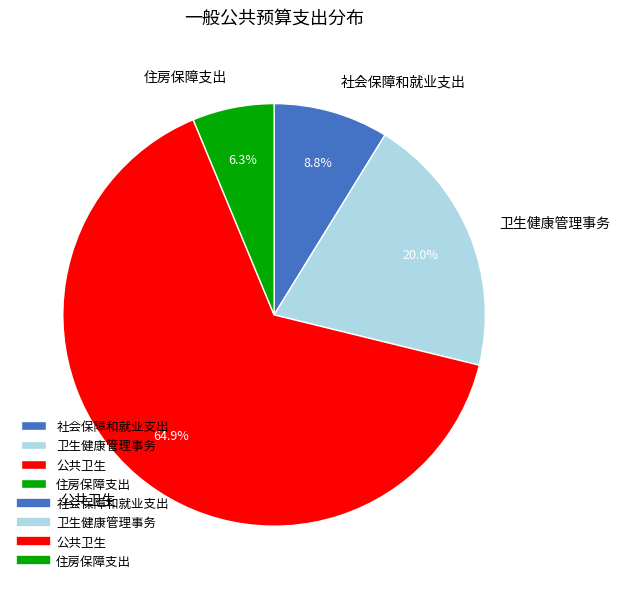

How many segments does this pie chart have?

4